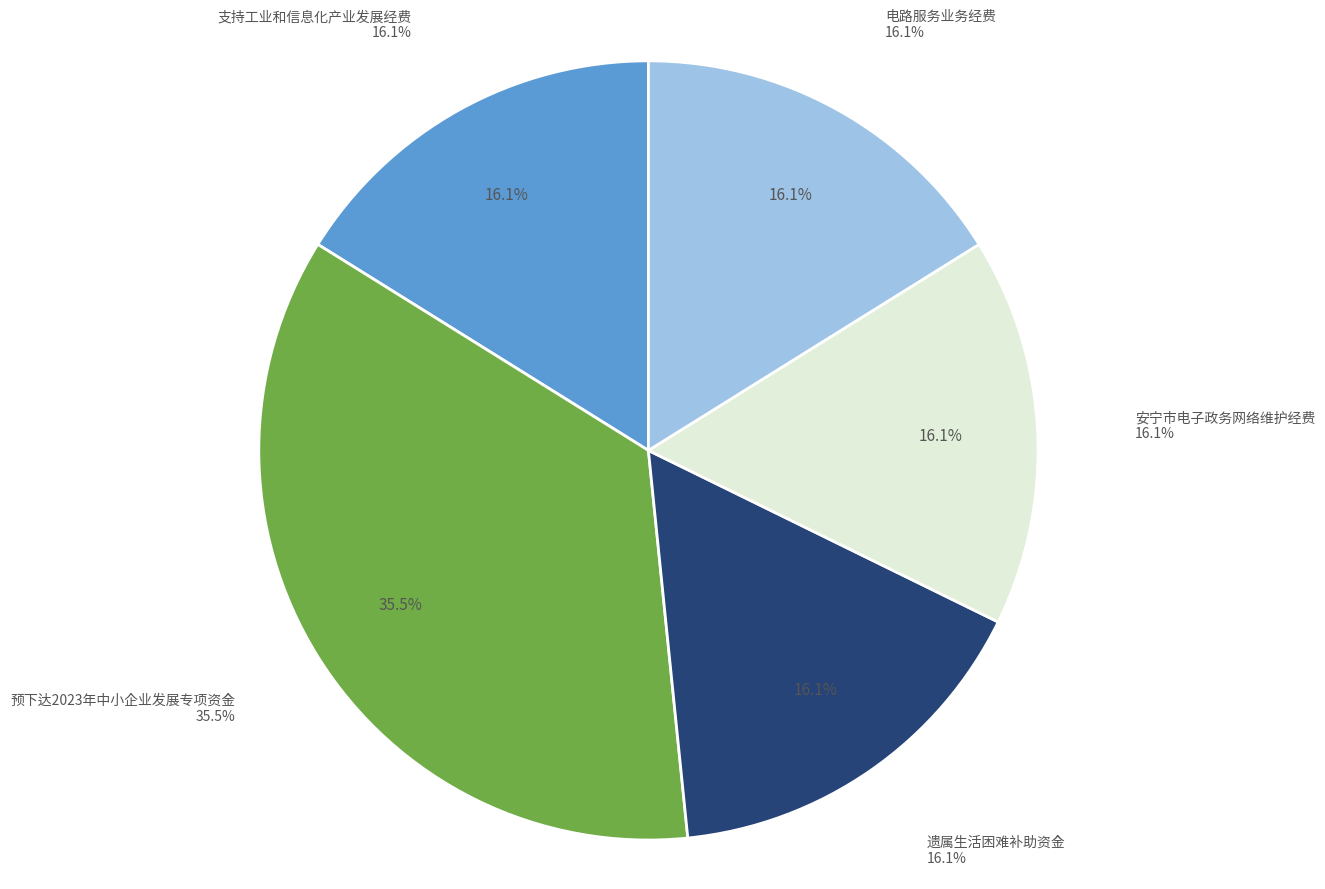

What percentage is NOT represented by 遗属生活困难补助资金?

83.9%